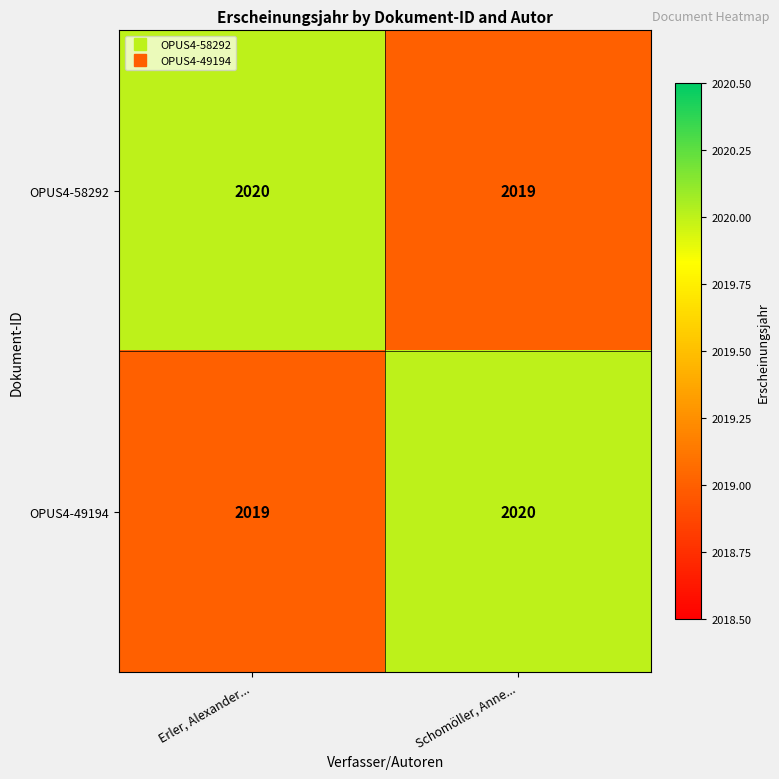

What is the sum of the OPUS4-58292 values at Erler, Alexander... and Schomöller, Anne...?

4039